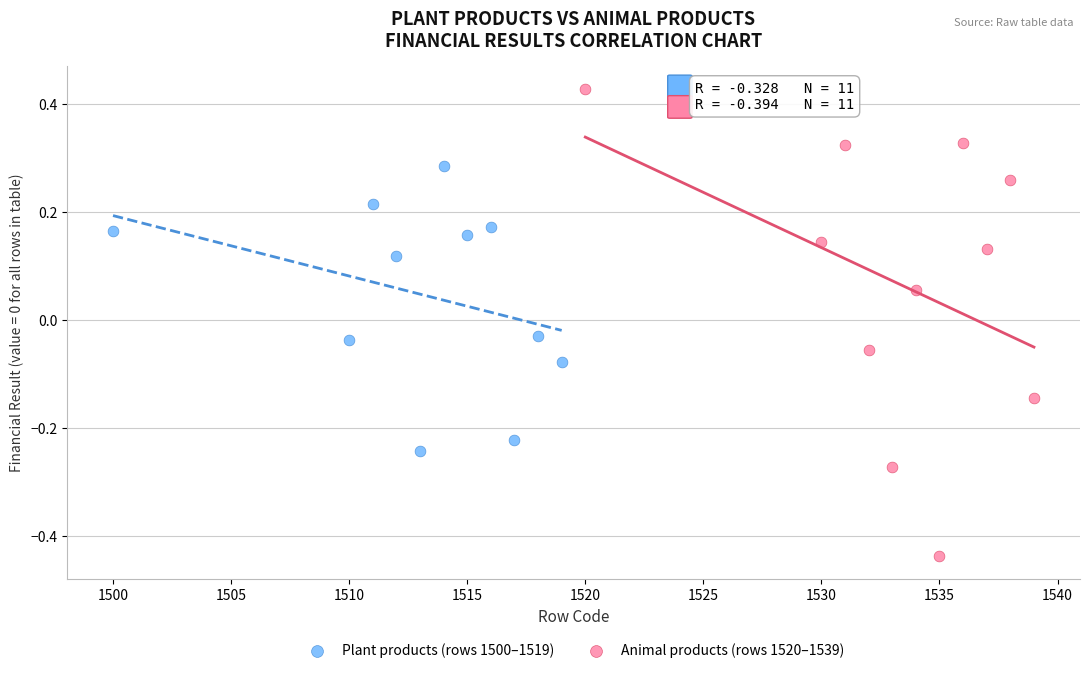

Which series contains the lowest Y value?

Animal products (rows 1520–1539)